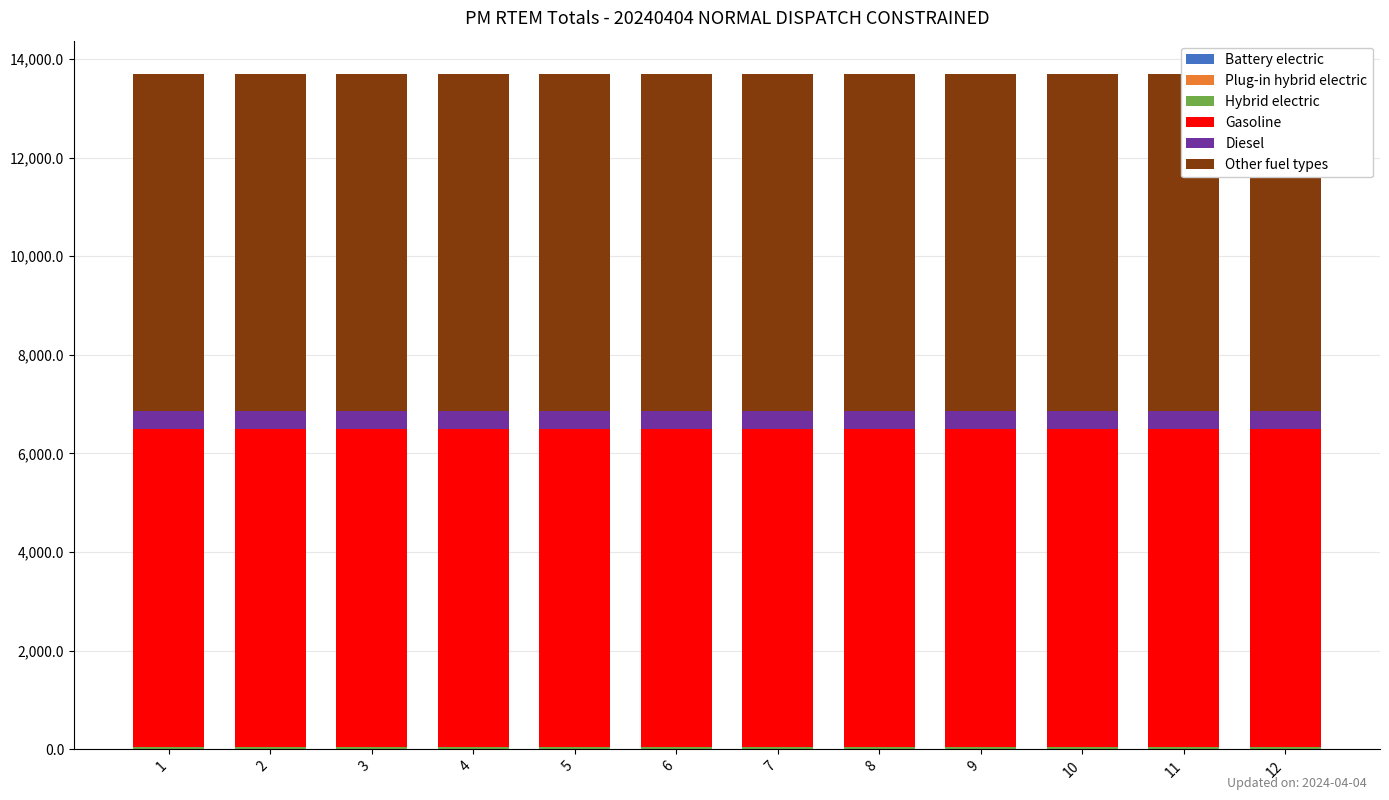

The Gasoline series shows 8603.0 at 12. True or false?

False